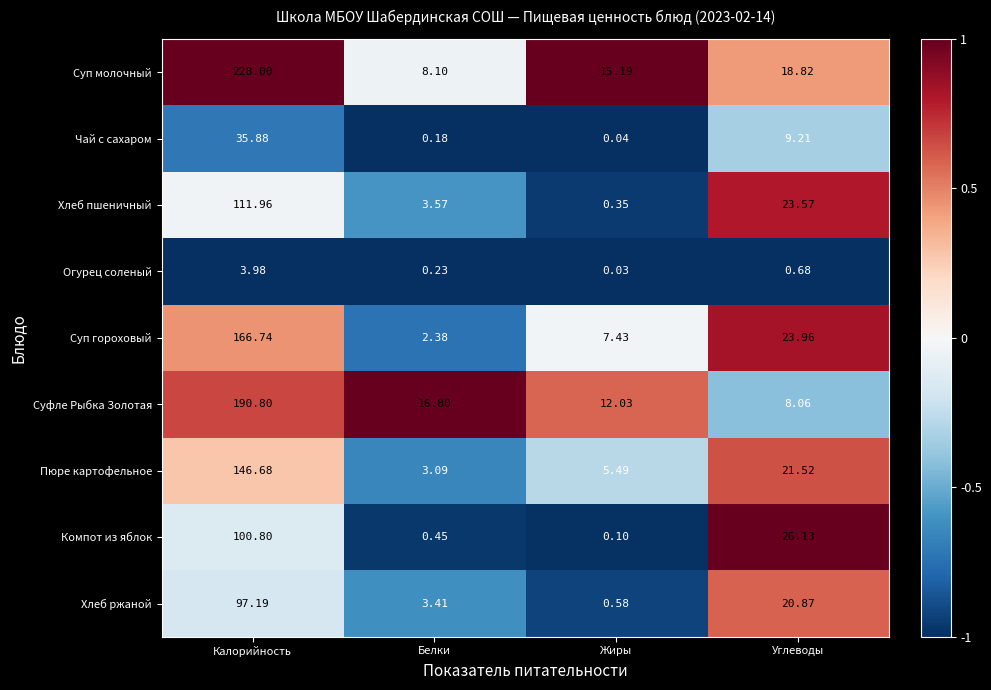

Which series changed the most between Жиры and Углеводы?

Компот из яблок